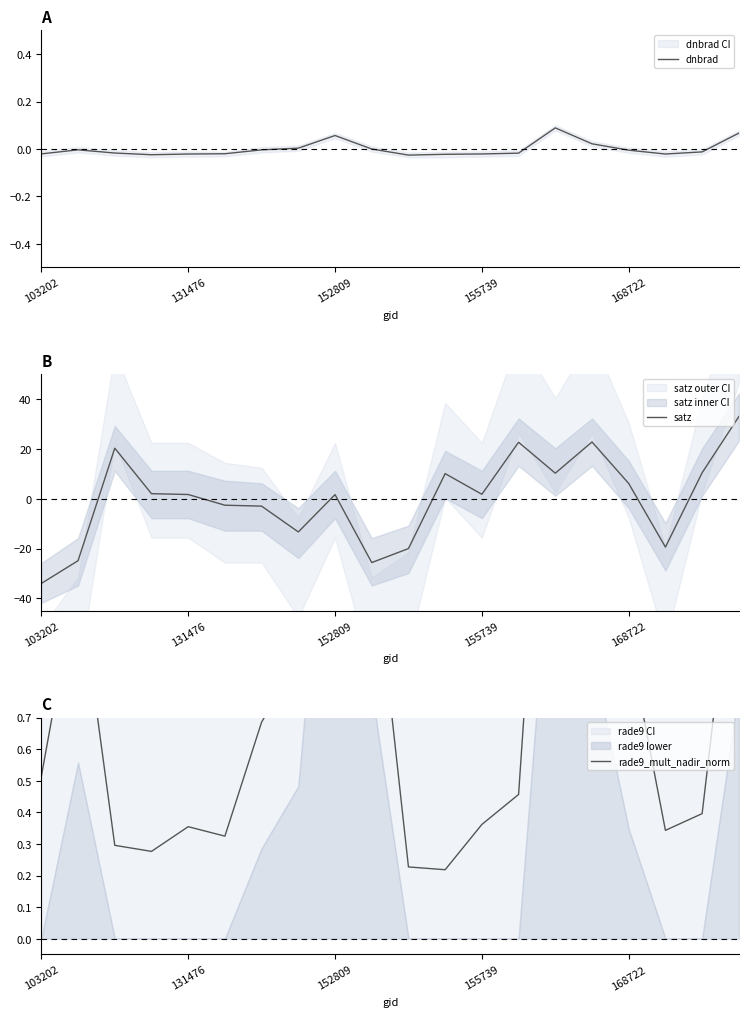

True or false: satz has a value of -53.0 at 103202.

False